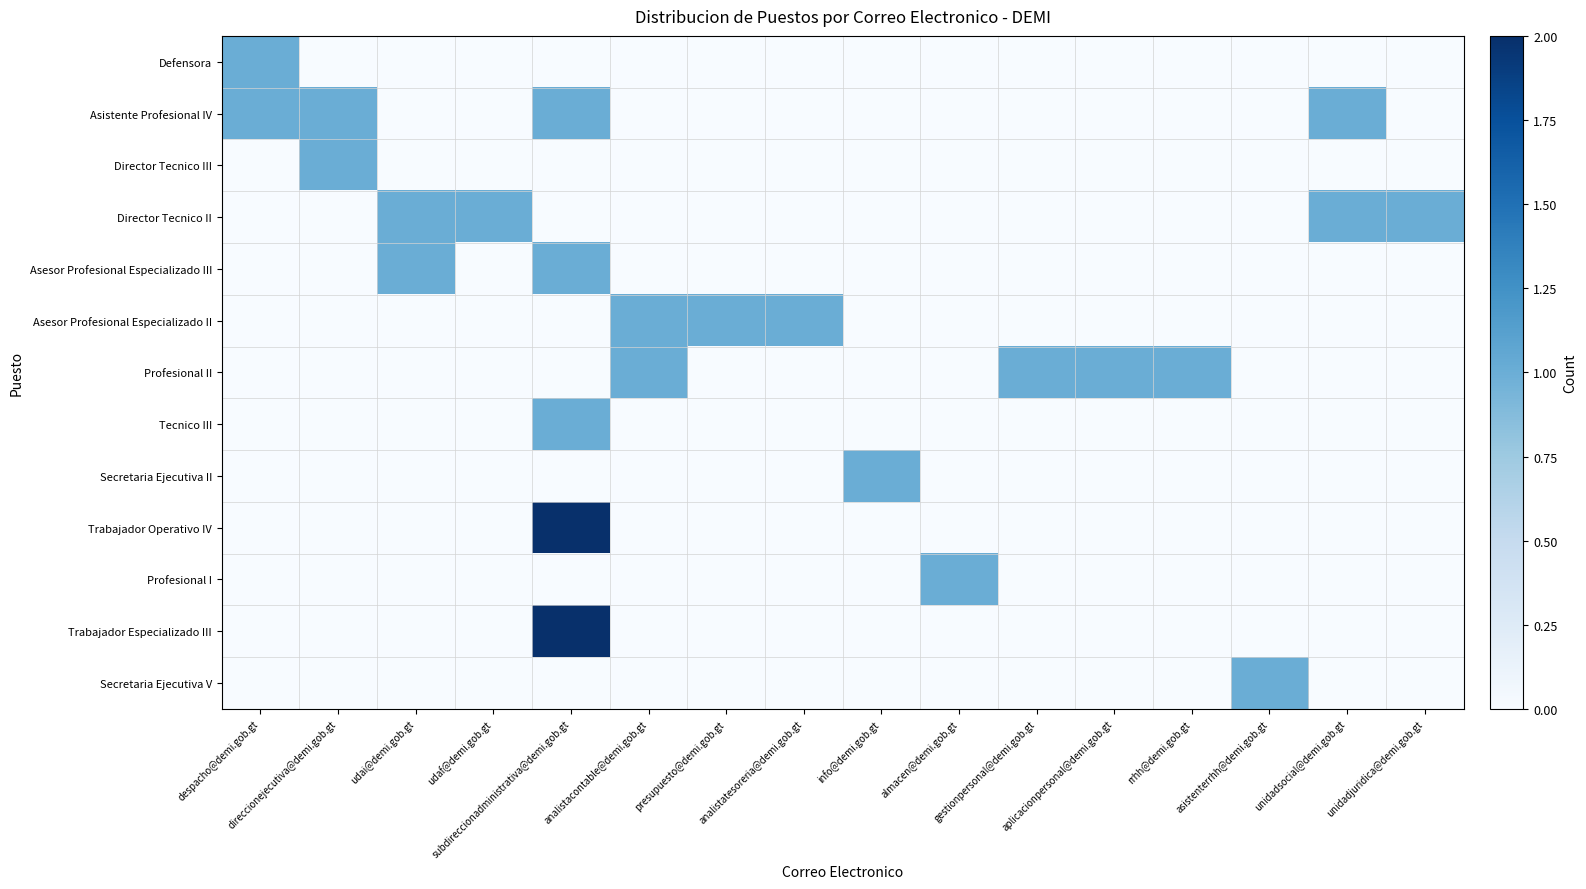

What is the greatest value displayed?

4